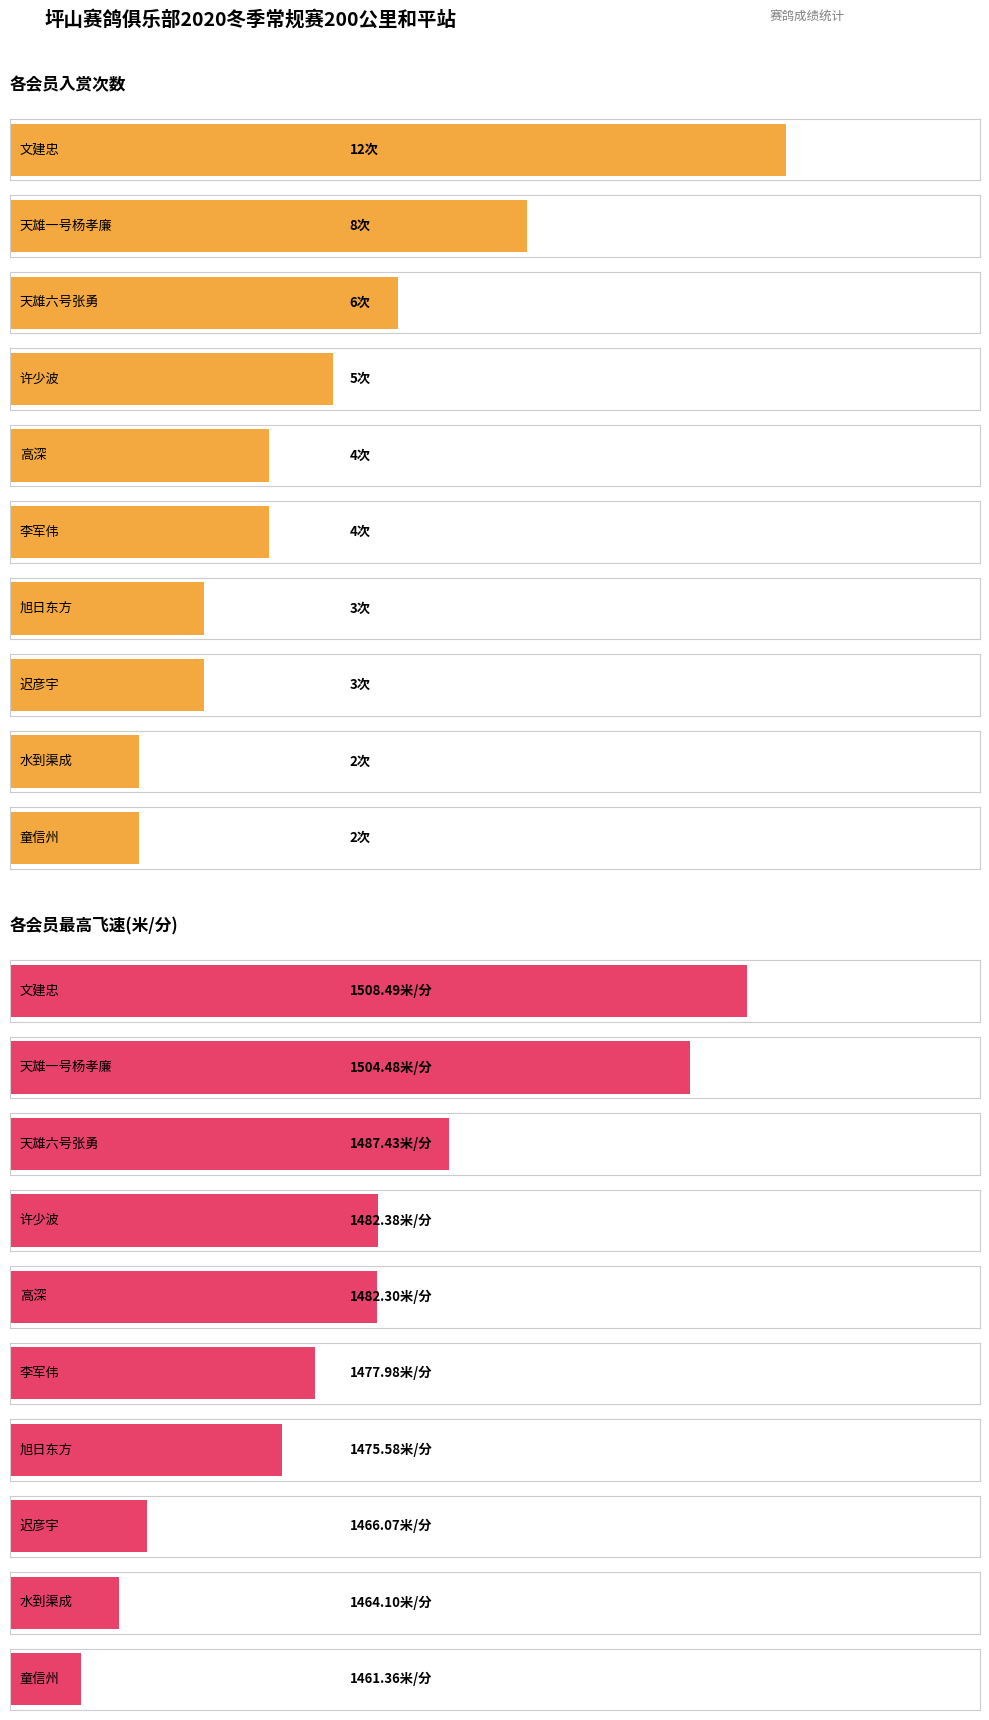

What are all the series names shown in the legend?

入赏次数, 最高飞速